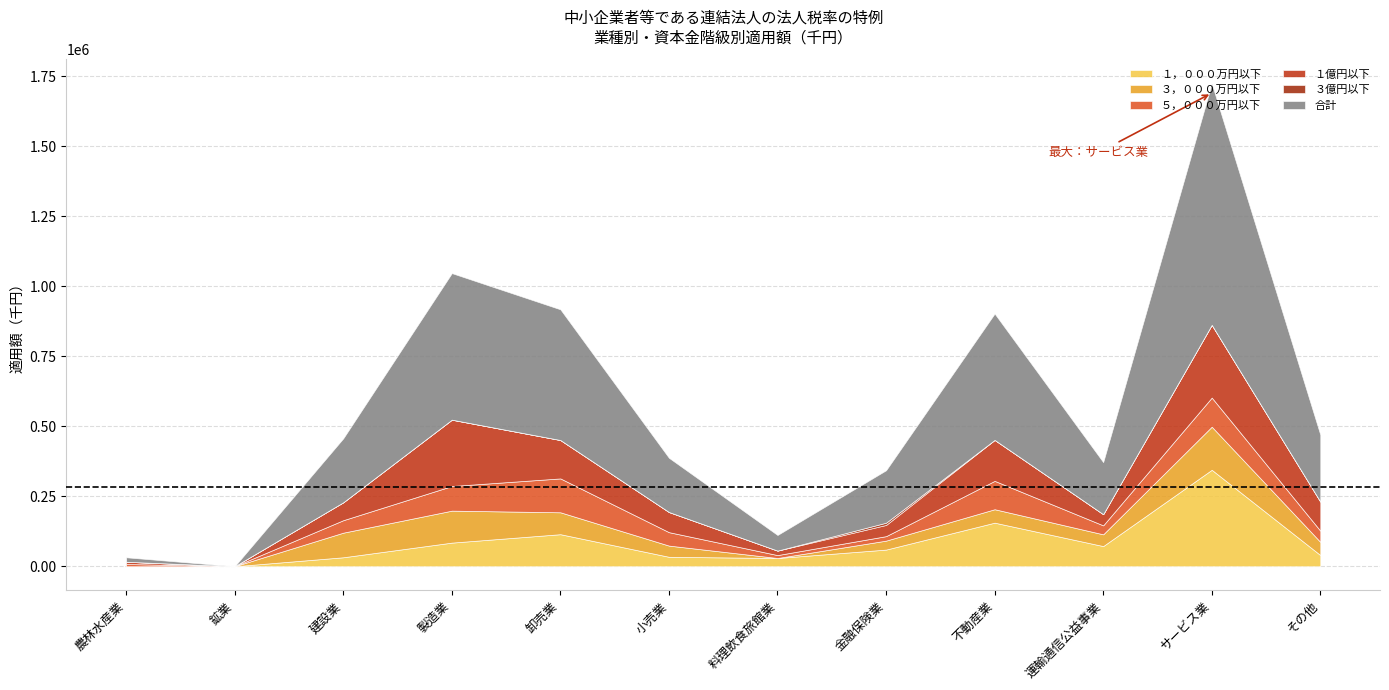

How many values in ５，０００万円以下 are above zero?

11